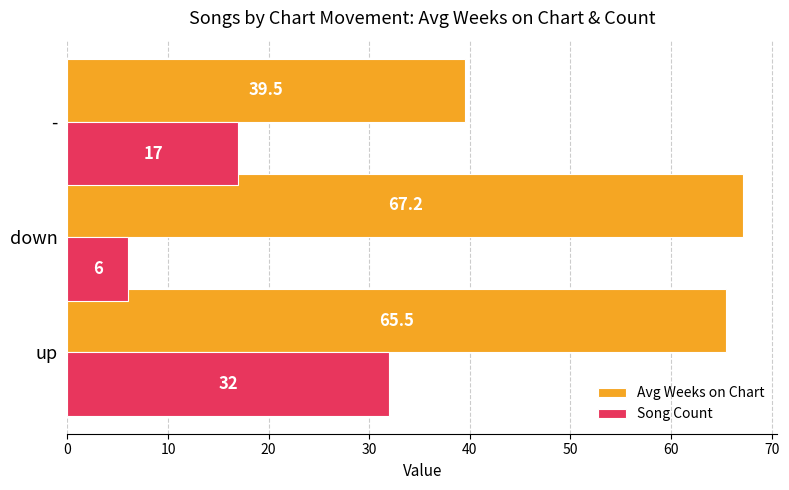

Count the number of categories in the chart.

3